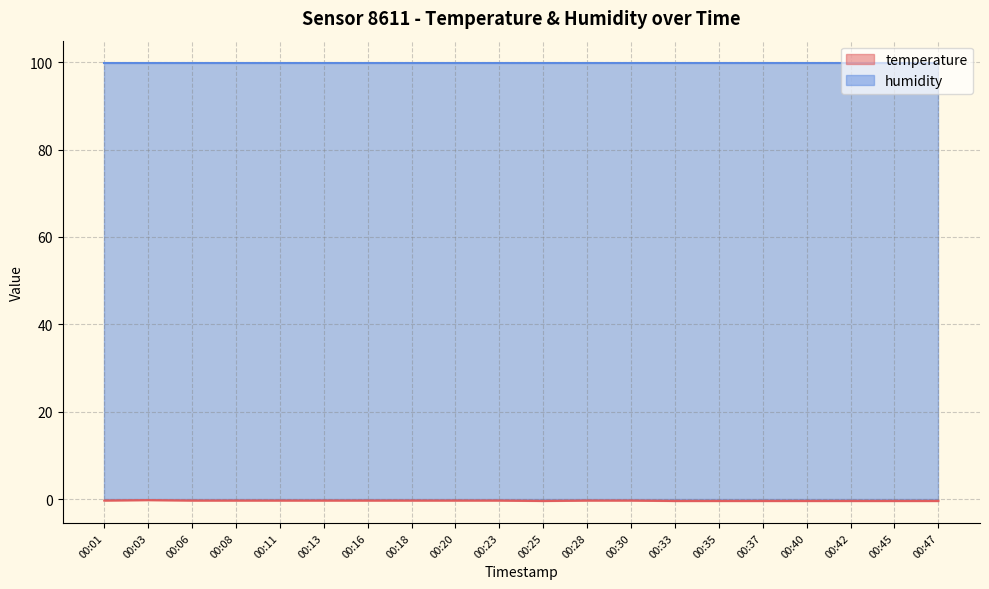

The humidity series shows 99.9 at 00:03. True or false?

True